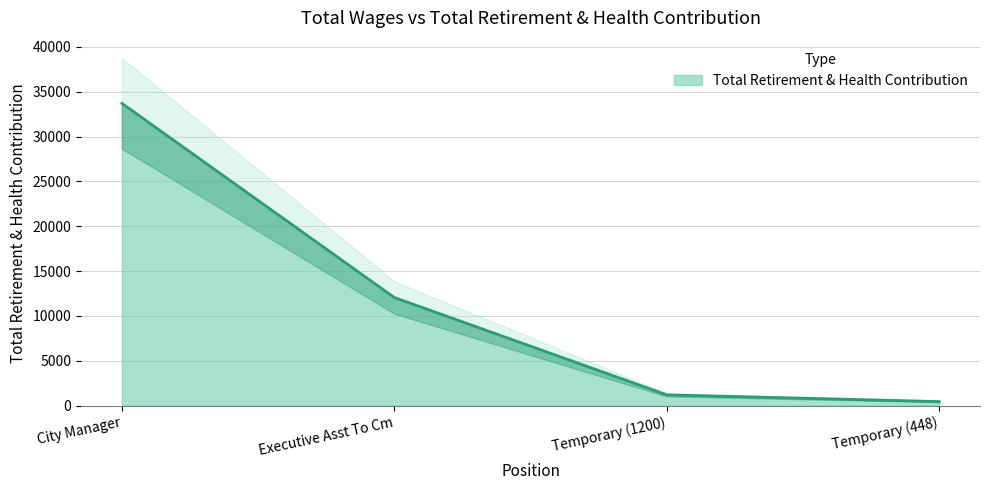

Which category has the lowest value across all series?

Temporary (448)